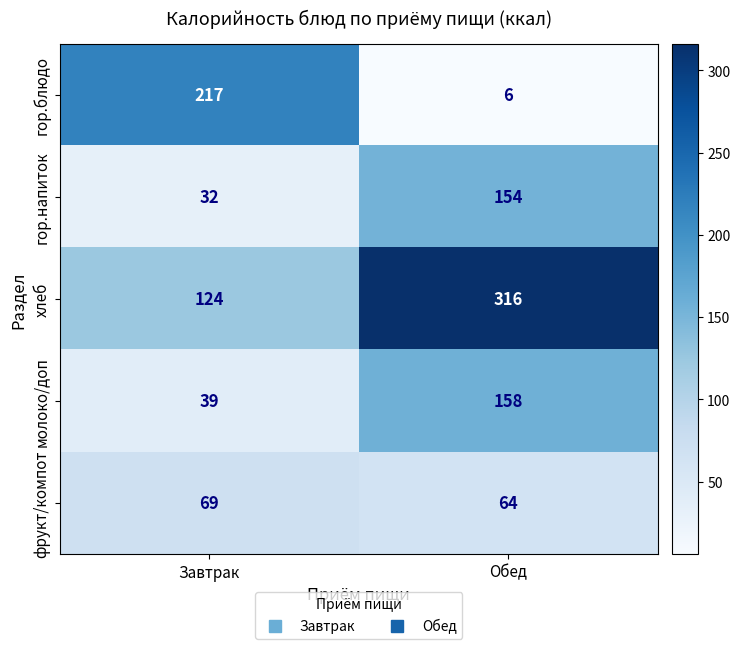

Count the number of data series in this chart.

5